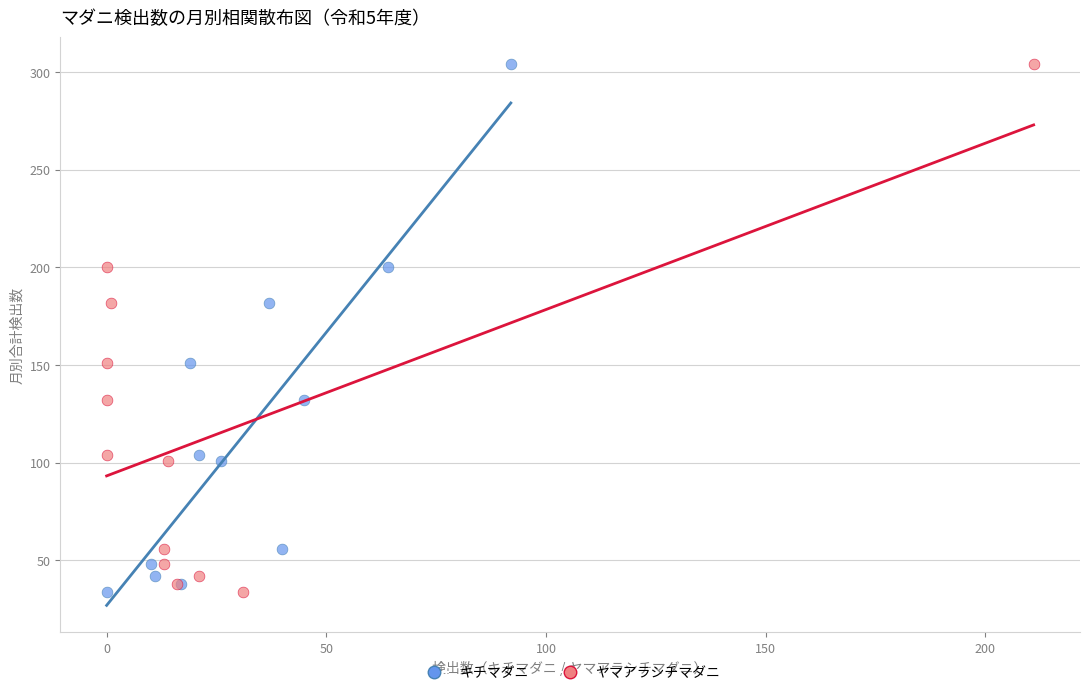

What are all the series names shown in the legend?

キチマダニ, ヤマアラシチマダニ